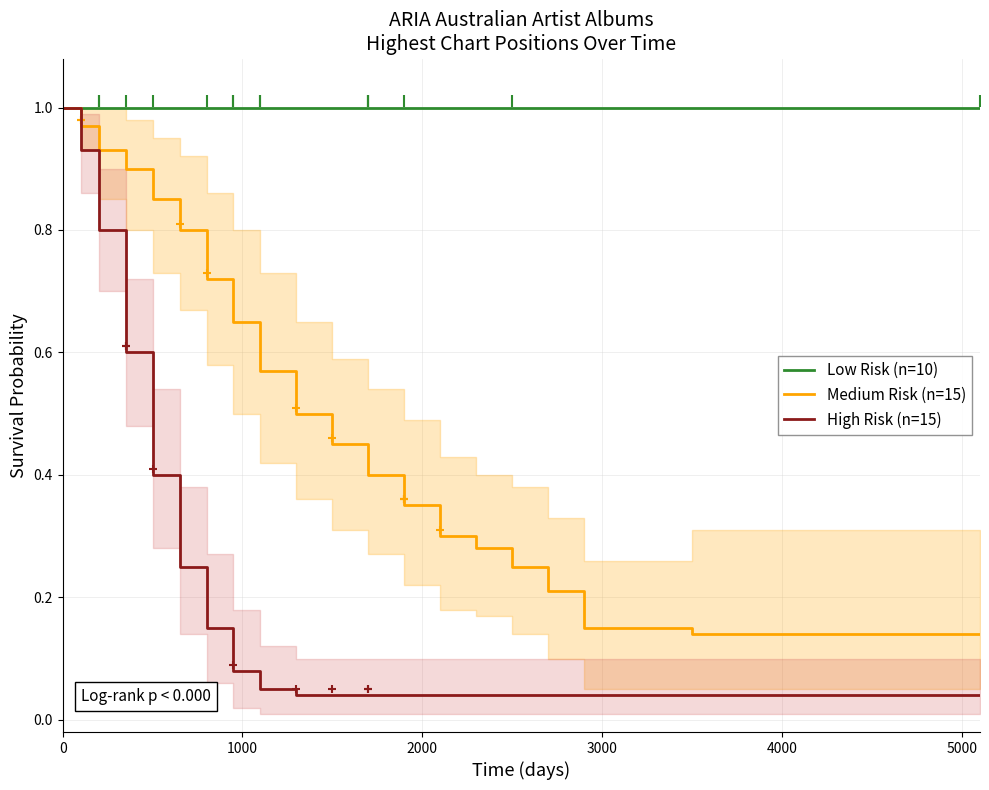

Which series has the widest spread of values?

High Risk (n=15)